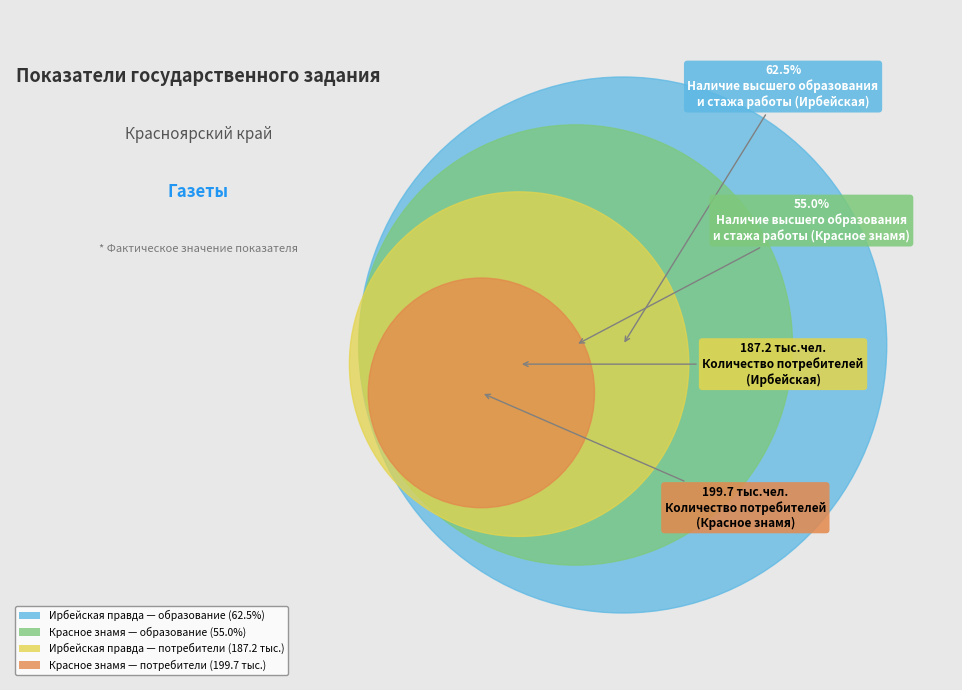

True or false: Количество потребителей (187.2 тыс.чел.) accounts for 52% of the total.

False